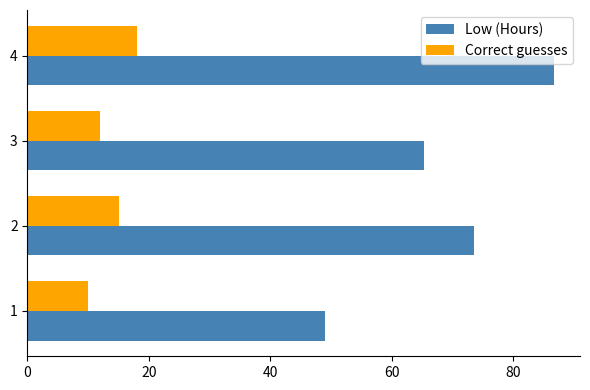

The Low (Hours) series shows 27.9 at 3. True or false?

False